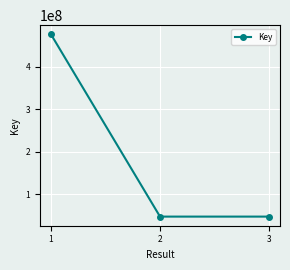

What is the difference between the values at 2 and 1?

429656154